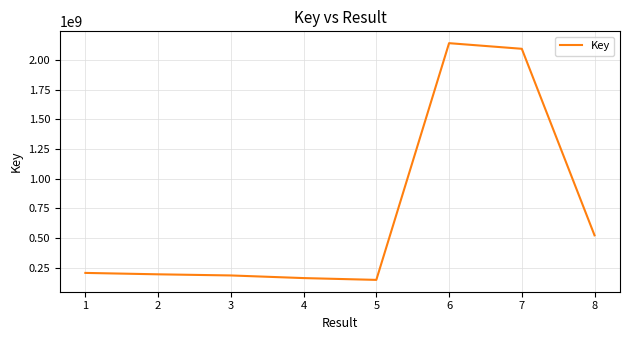

Reading left to right, list all the values displayed in this chart.

205584161	193695608	184162617	161975334	146779113	2141425492	2094055785	522056203